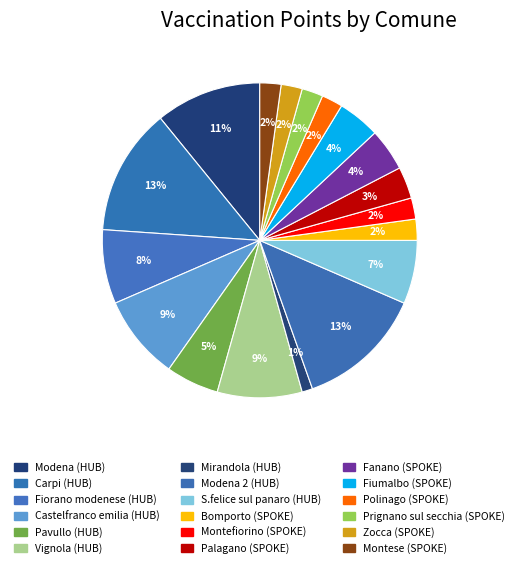

How many slices are in this pie chart?

18